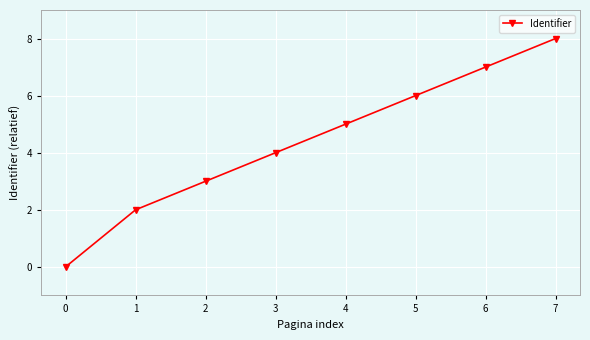

The chart shows a value of 1 at 5. True or false?

False